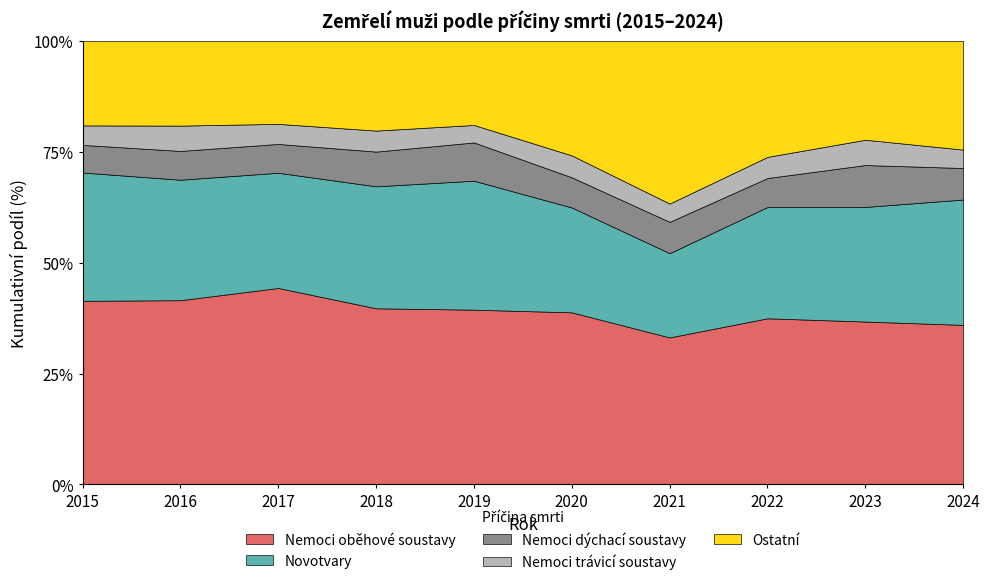

What is the sum of the Nemoci oběhové soustavy values at 2023 and 2017?

81.0